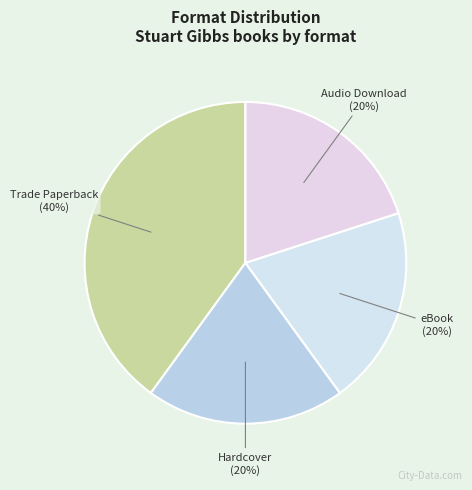

To the nearest percent, what percentage of the pie is Trade Paperback?

40%